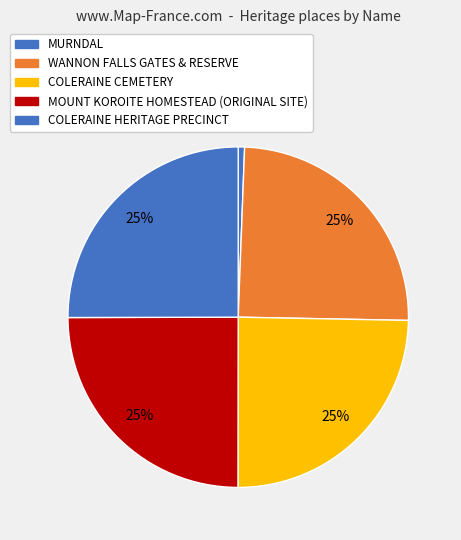

How many segments does this pie chart have?

5